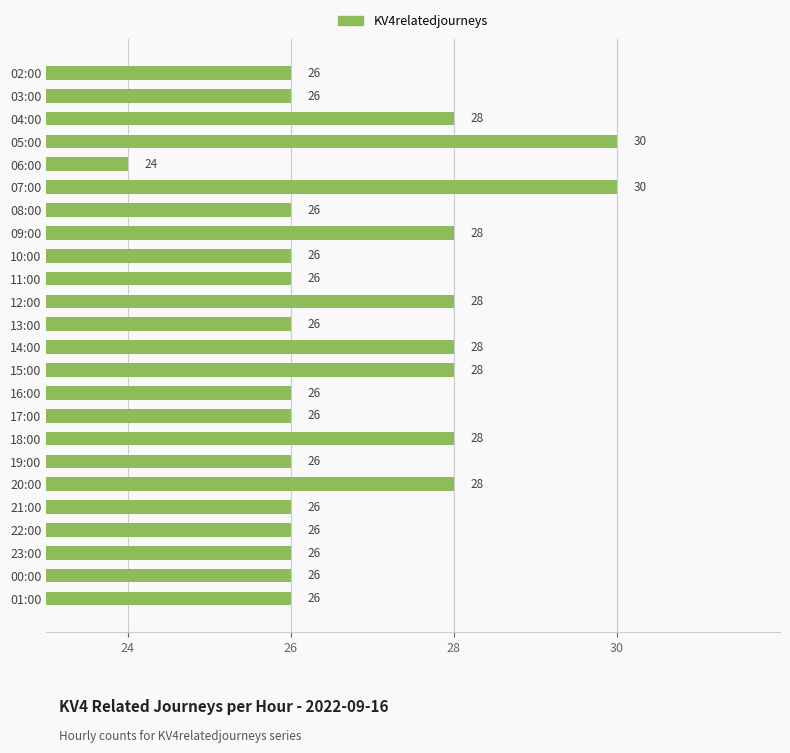

What is the average value?

27